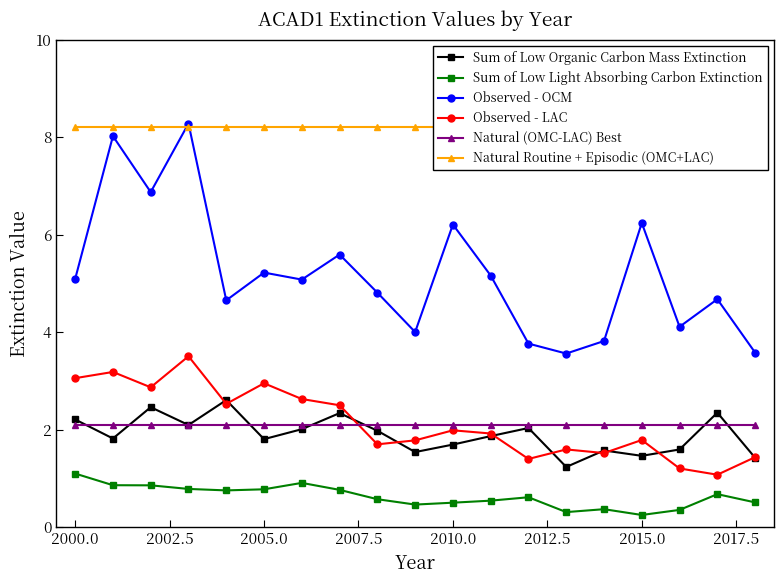

True or false: Sum of Low Light Absorbing Carbon Extinction and Observed - OCM intersect in this chart.

False